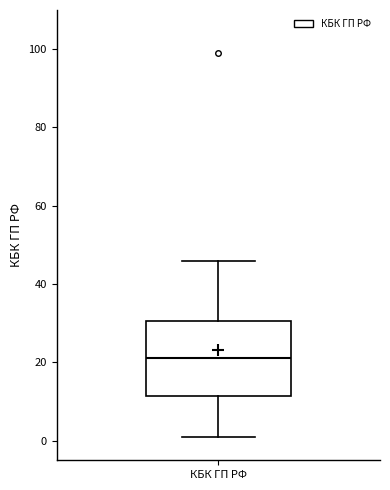

Read this box plot against the y-axis: the position of the median line, the range covered by the box, and the ends of both whiskers. The values are not printed on the chart, so give them approximately, as read against the axis.

median 22, box 12 to 30, whiskers 2 to 46